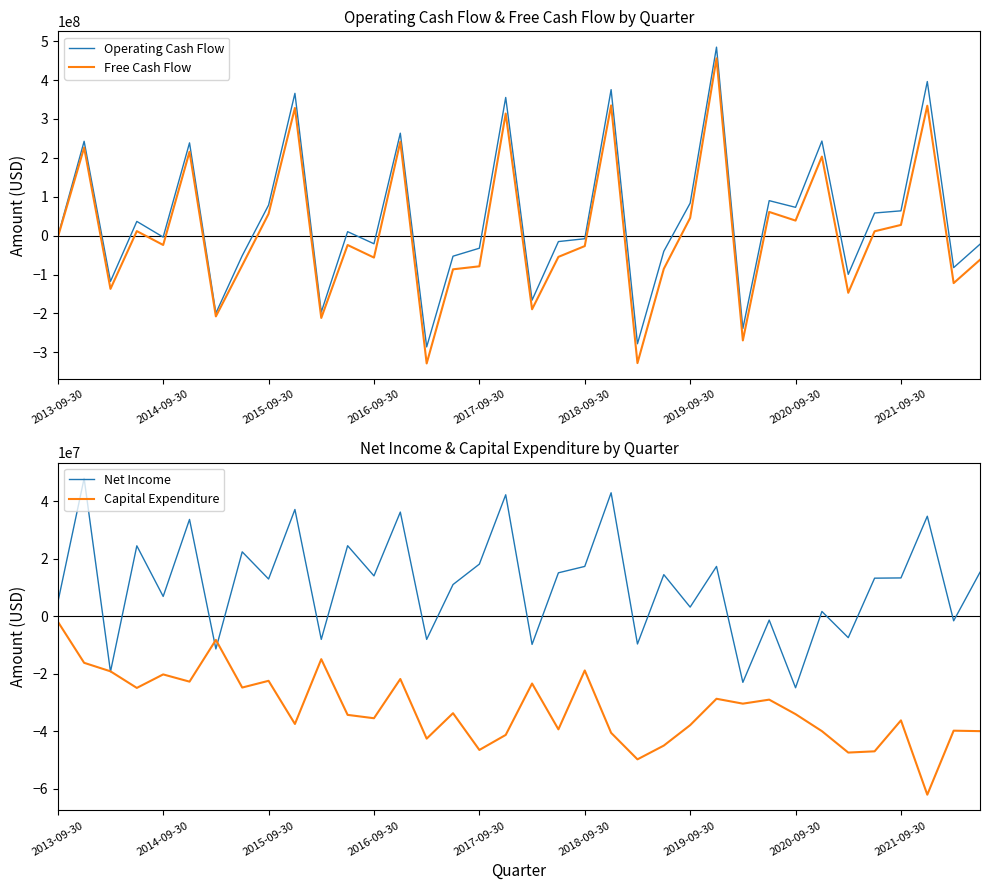

True or false: Net Income has a value of 14423000 at 23.

True